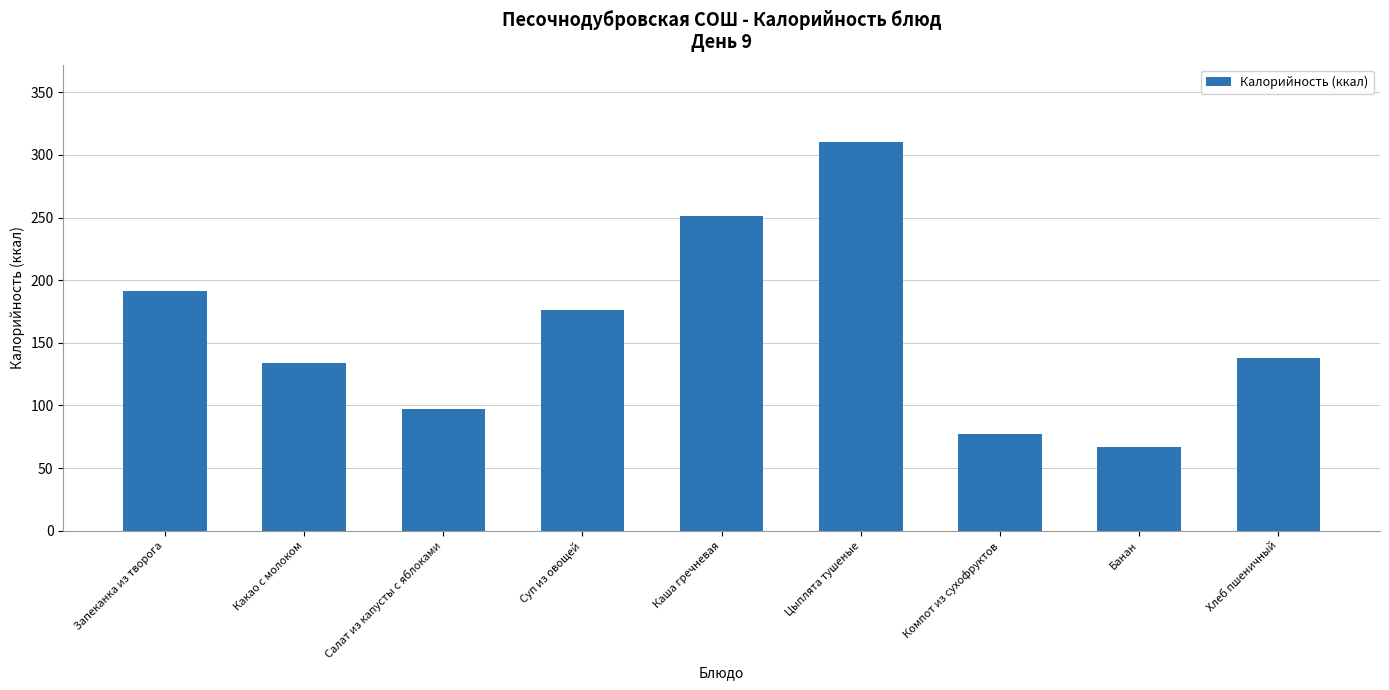

At which category does the chart reach its peak across all series?

Цыплята тушеные